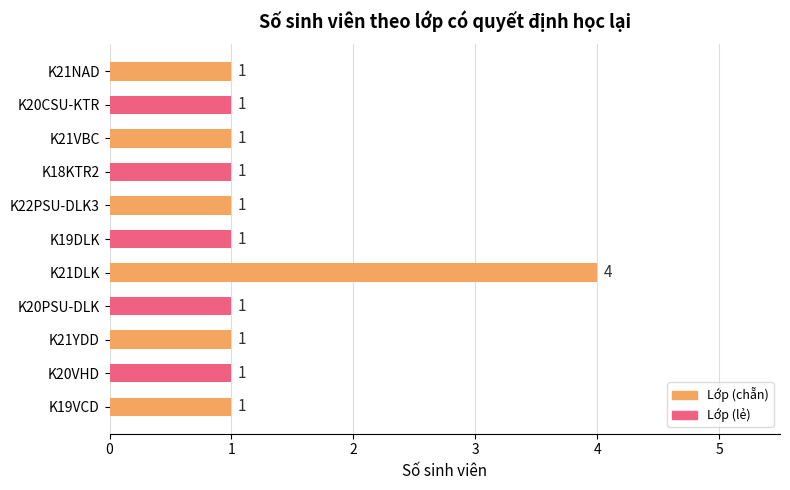

How many bars are there in total?

11